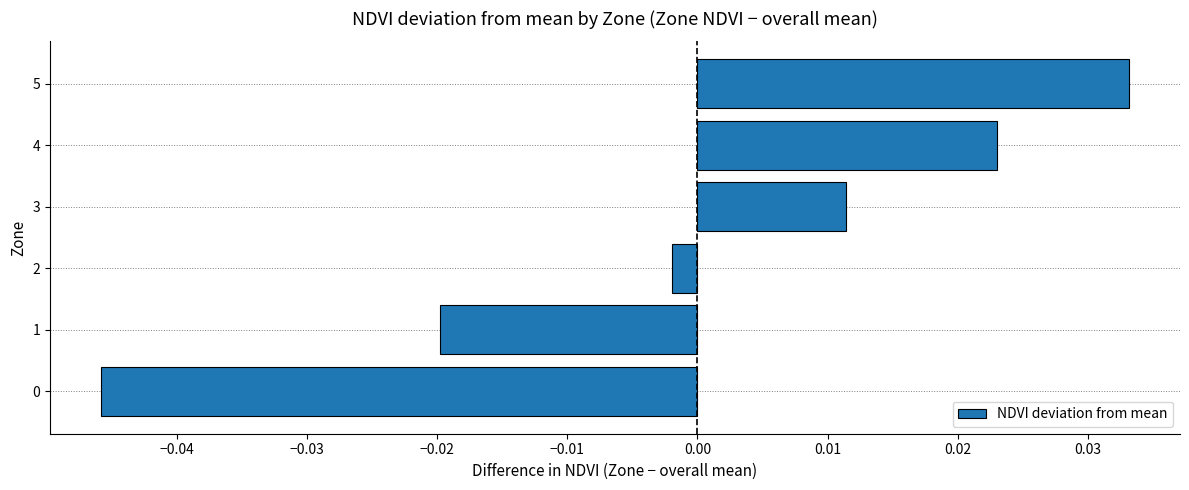

Between 3 and 0, which is larger?

3